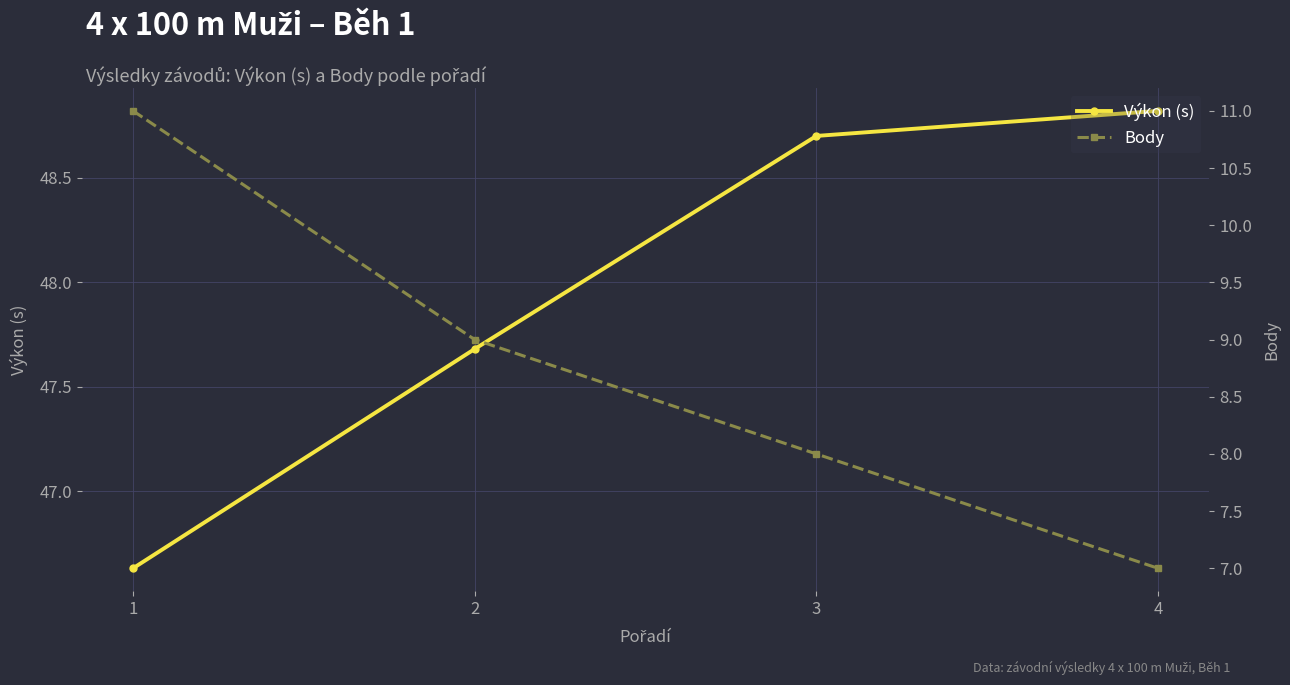

The Výkon (s) series shows 68.0 at 3. True or false?

False